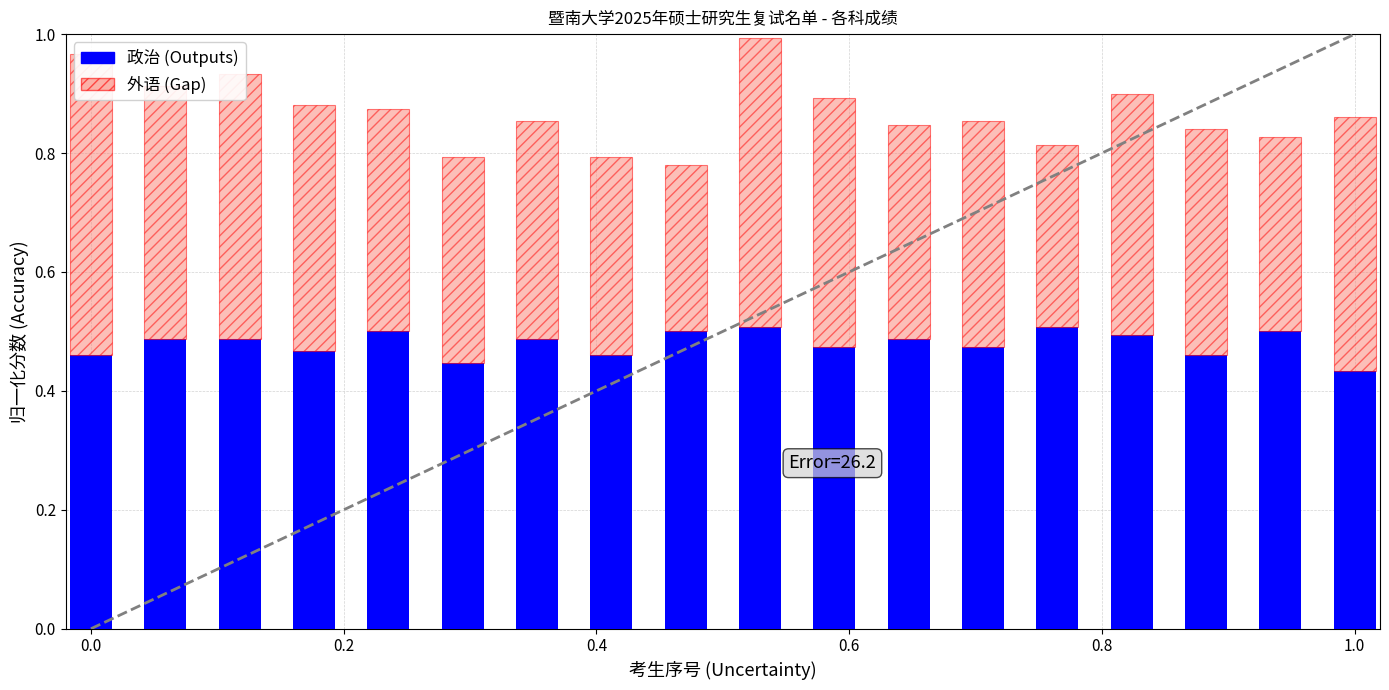

Rank the series by their maximum value, from highest to lowest.

外语(Gap), 政治(Outputs)